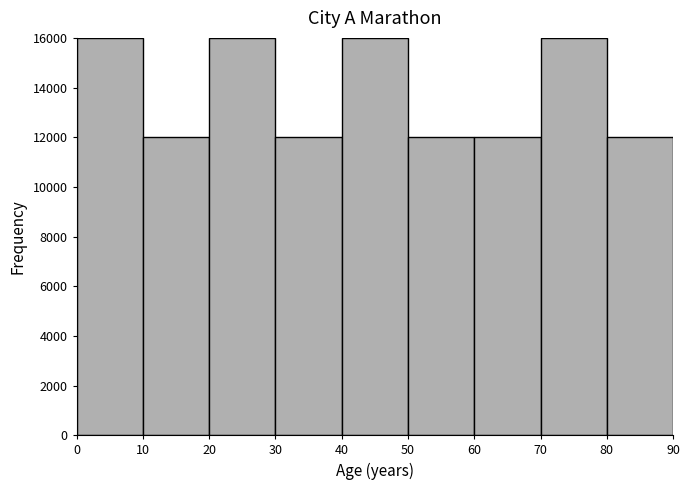

Reading left to right, transcribe this chart: for each bar, give the range it covers on the x-axis and its height. The values are not printed on the chart, so give them approximately, as read against the axis.

0 to 10: 16000
10 to 20: 12000
20 to 30: 16000
30 to 40: 12000
40 to 50: 16000
50 to 60: 12000
60 to 70: 12000
70 to 80: 16000
80 to 90: 12000